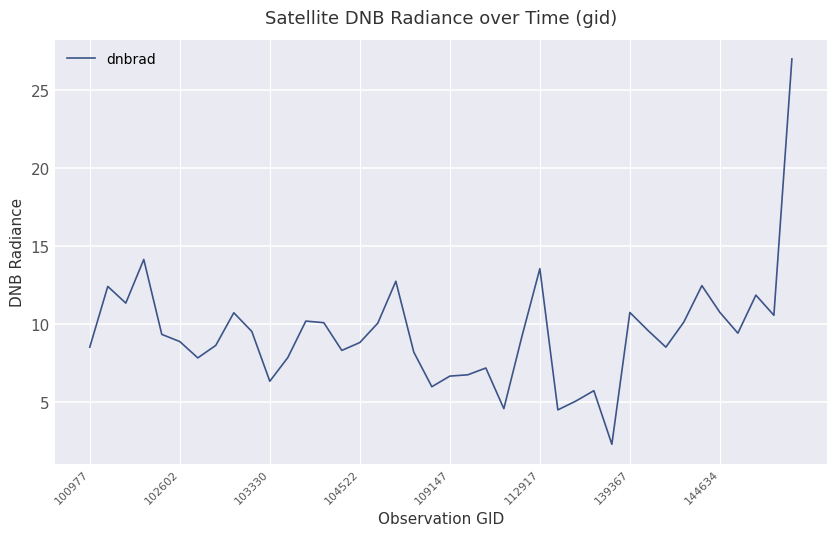

What is the difference between the maximum and minimum values?

24.7